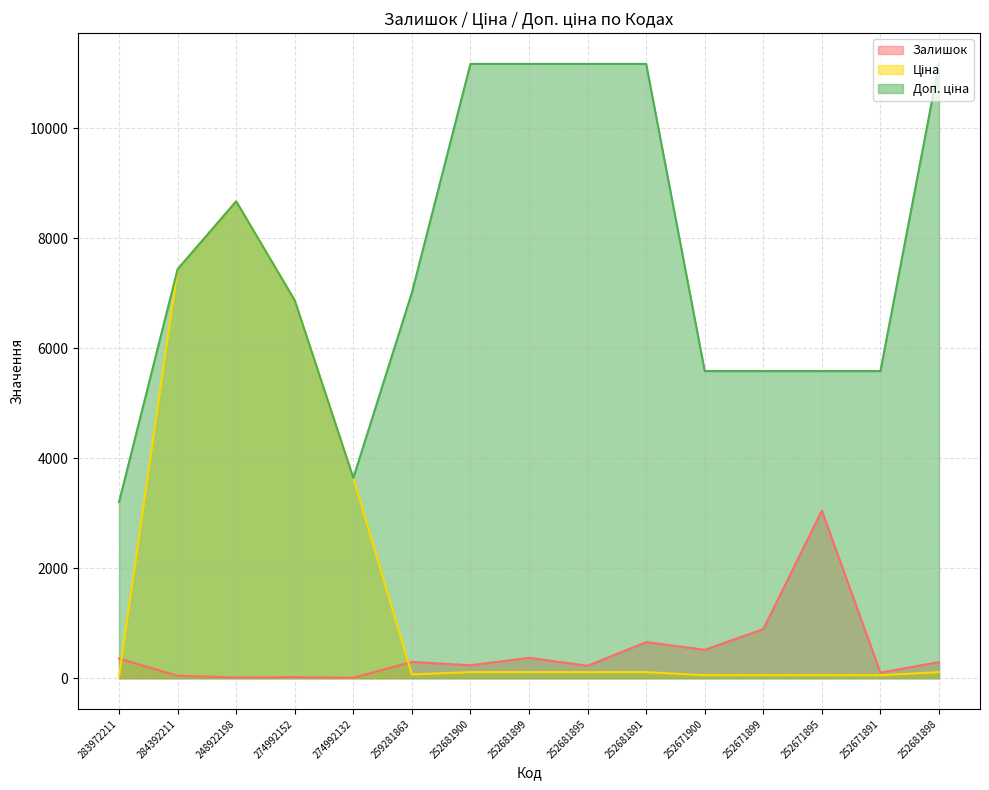

Rank the categories by Залишок value from lowest to highest.

274992132, 248922198, 274992152, 284392211, 252671891, 252681895, 252681900, 252681898, 259281863, 283972211, 252681899, 252671900, 252681891, 252671899, 252671895